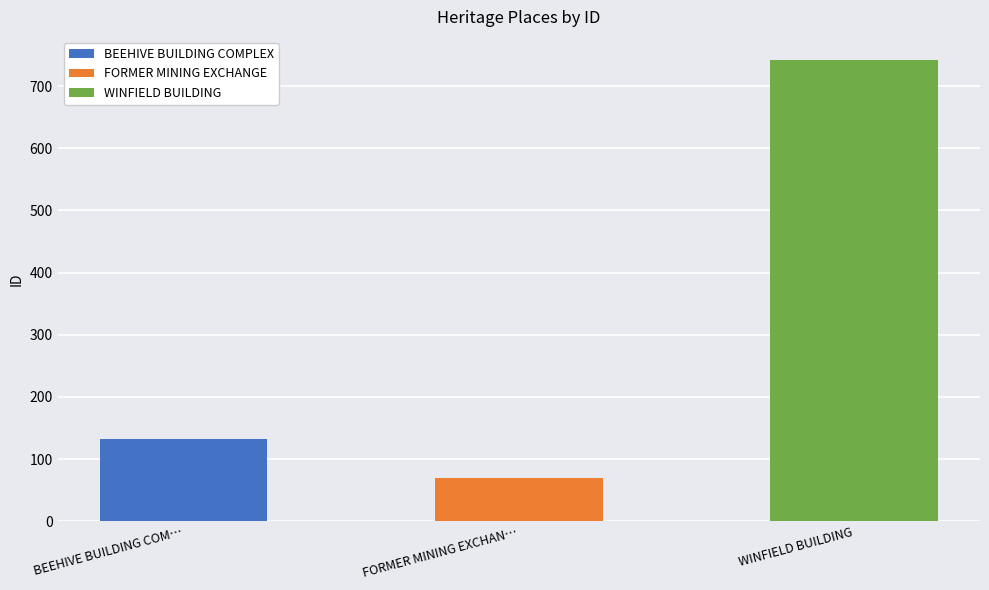

How many bars are there in total?

3